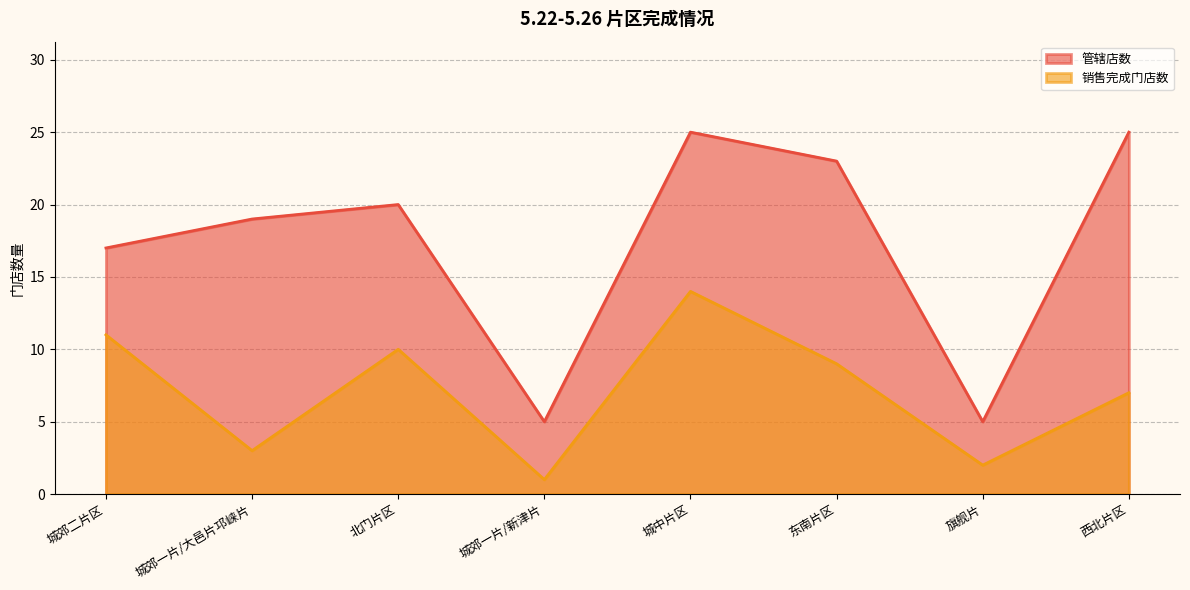

True or false: 管辖店数 and 销售完成门店数 intersect in this chart.

False